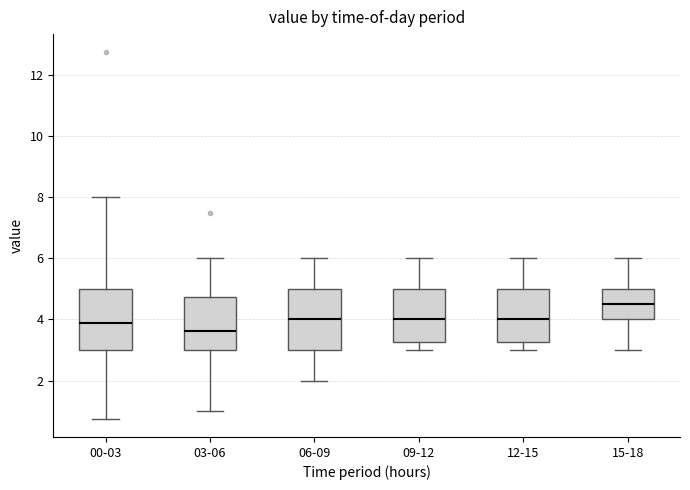

Reading left to right, read every box against the y-axis: the position of its median line, the range the box covers, and the ends of its whiskers. The values are not printed on the chart, so give them approximately, as read against the axis.

00-03: median 4.0, box 3.0 to 5.0, whiskers 0.8 to 8.0
03-06: median 3.6, box 3.0 to 4.8, whiskers 1.0 to 6.0
06-09: median 4.0, box 3.0 to 5.0, whiskers 2.0 to 6.0
09-12: median 4.0, box 3.2 to 5.0, whiskers 3.0 to 6.0
12-15: median 4.0, box 3.2 to 5.0, whiskers 3.0 to 6.0
15-18: median 4.6, box 4.0 to 5.0, whiskers 3.0 to 6.0